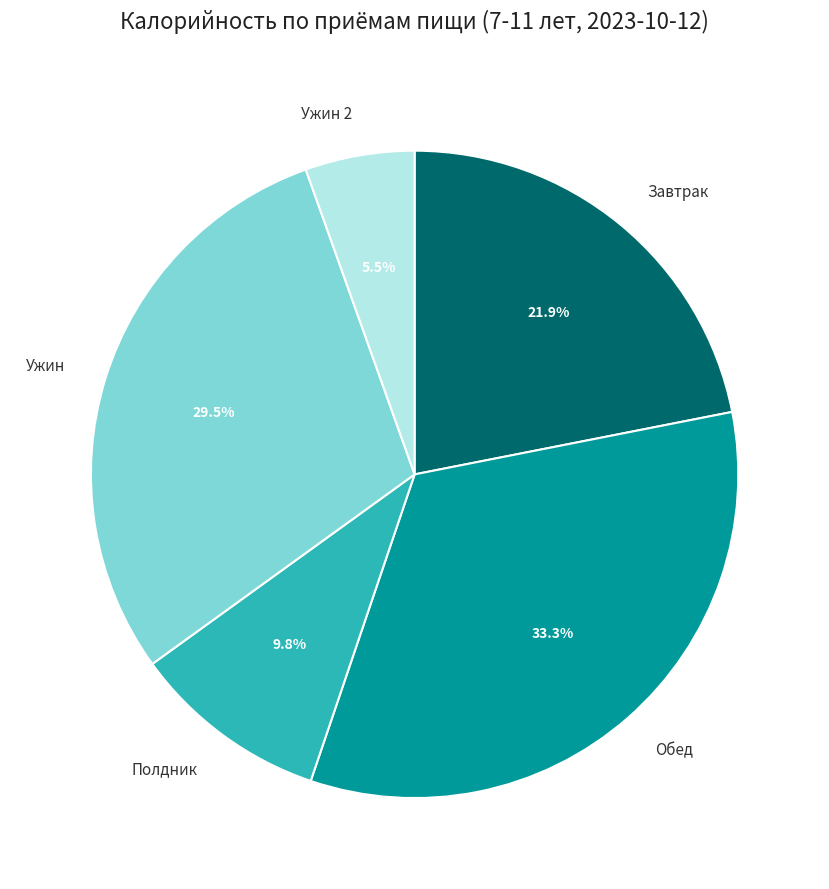

Does Завтрак represent more than half of the total?

No